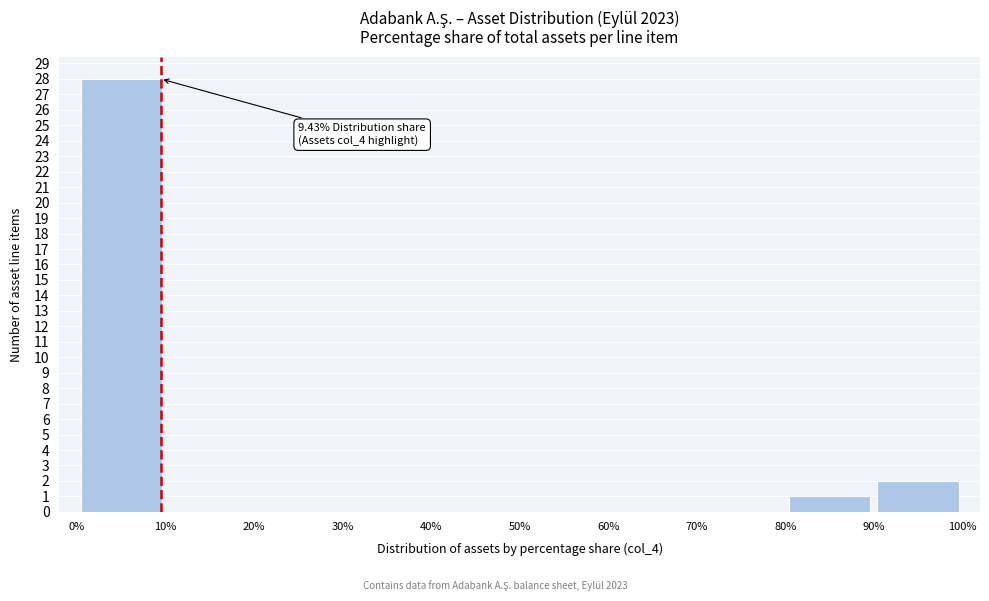

Over which range of the x-axis is the bar tallest?

0% to 10%